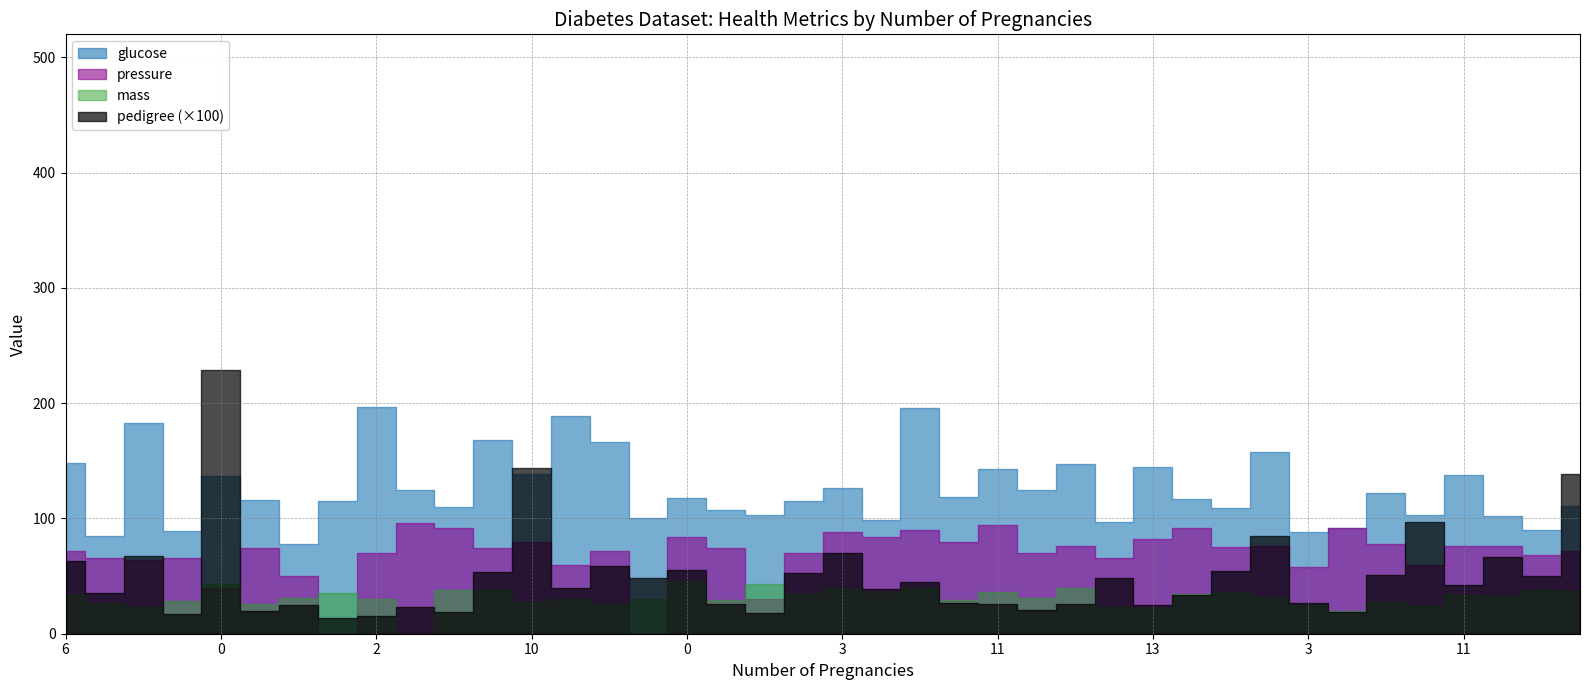

Does the chart display data point markers on the line(s)?

No